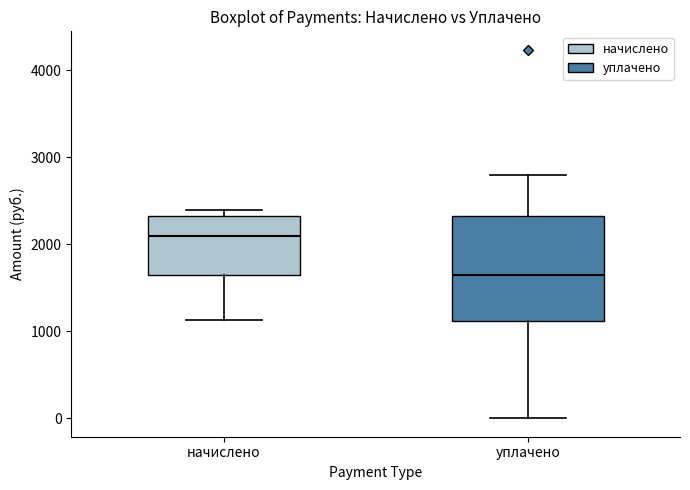

Comparing the boxes themselves (not the whiskers), which one is the tallest?

уплачено